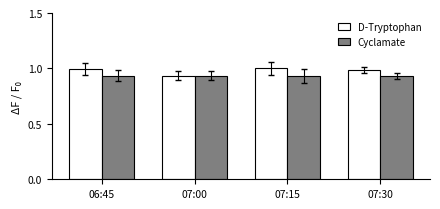

What is the total value across all series at 07:30?

1.9